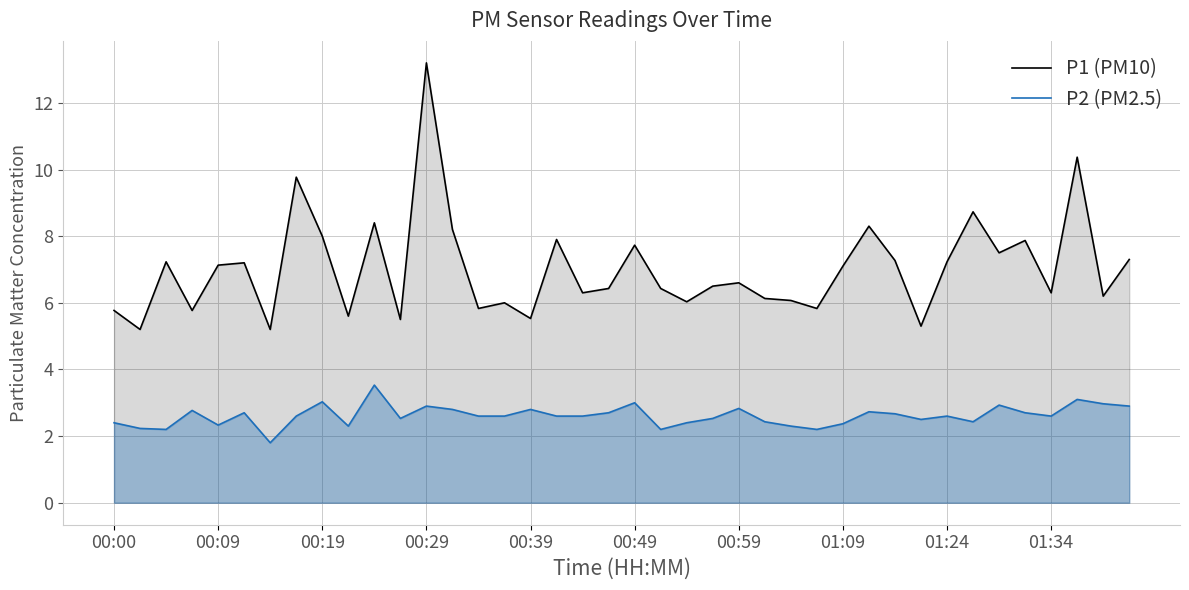

What is the total value across all series at 00:09?

9.5